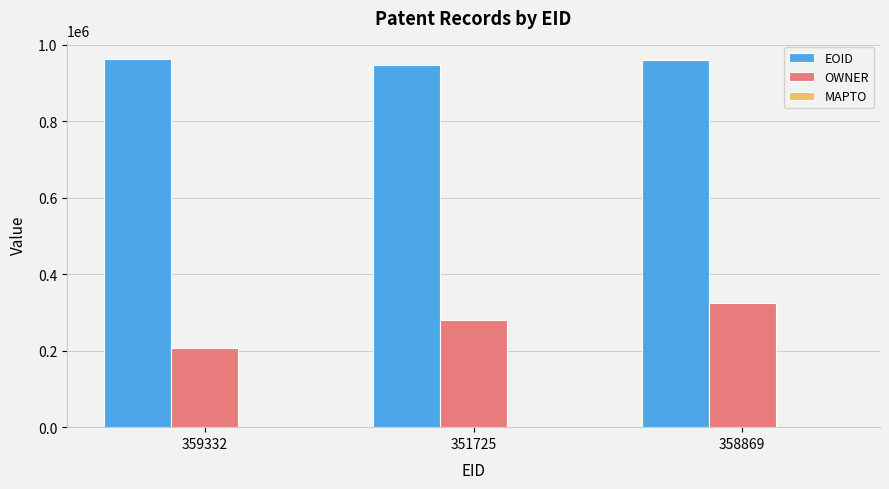

List the series in order of their overall mean, highest first.

EOID, OWNER